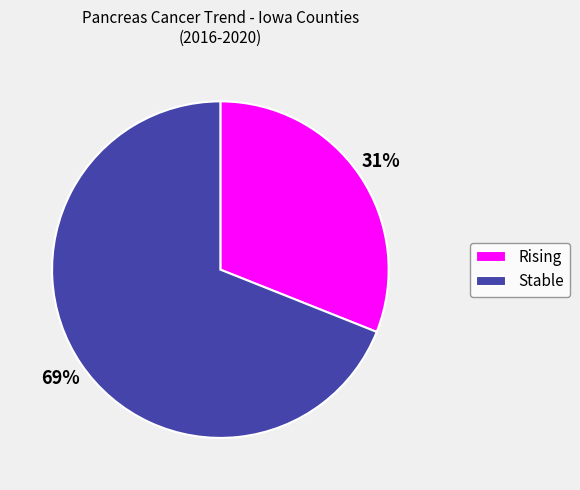

Rank the categories by value from highest to lowest.

Stable, Rising